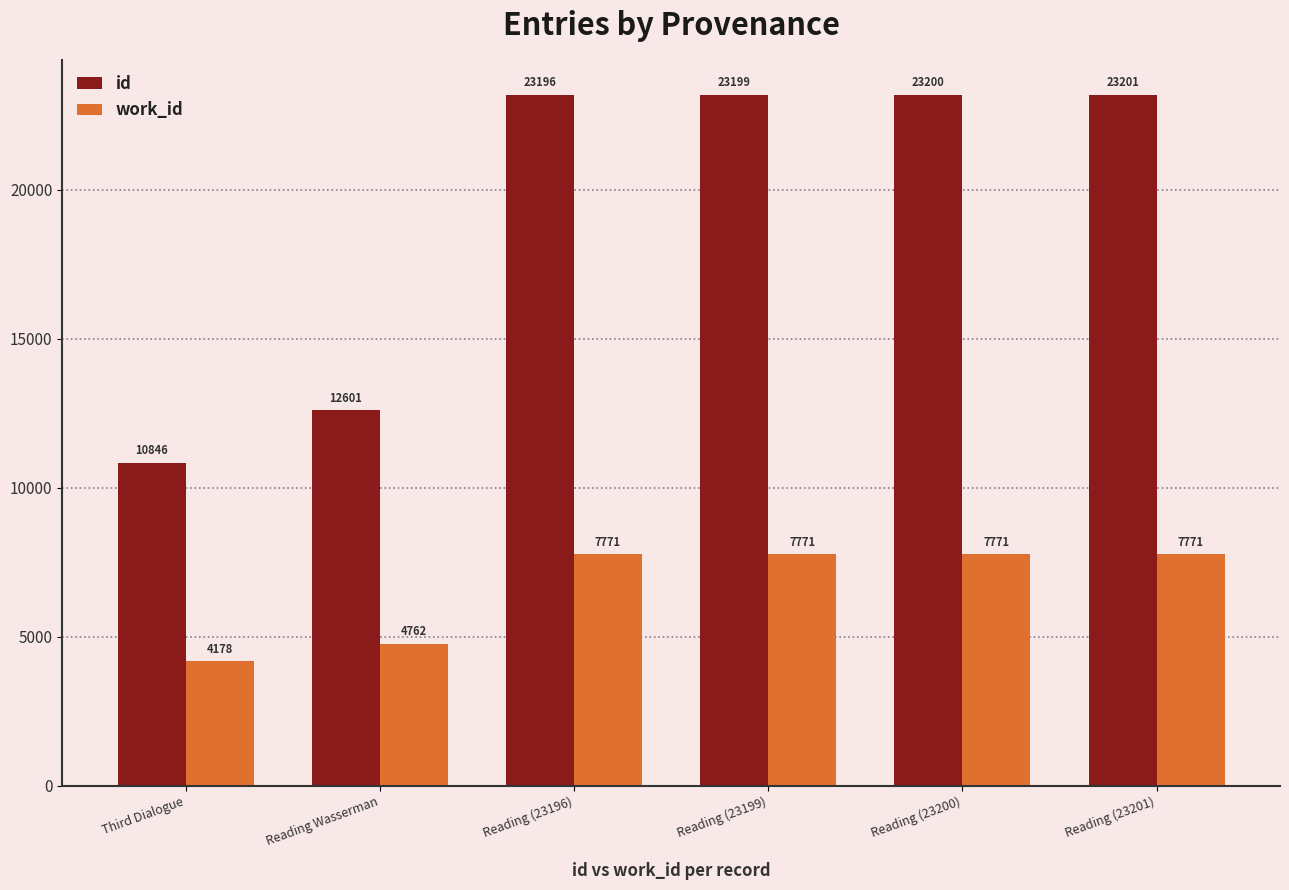

What is the difference between the maximum and minimum values in the id series?

12355